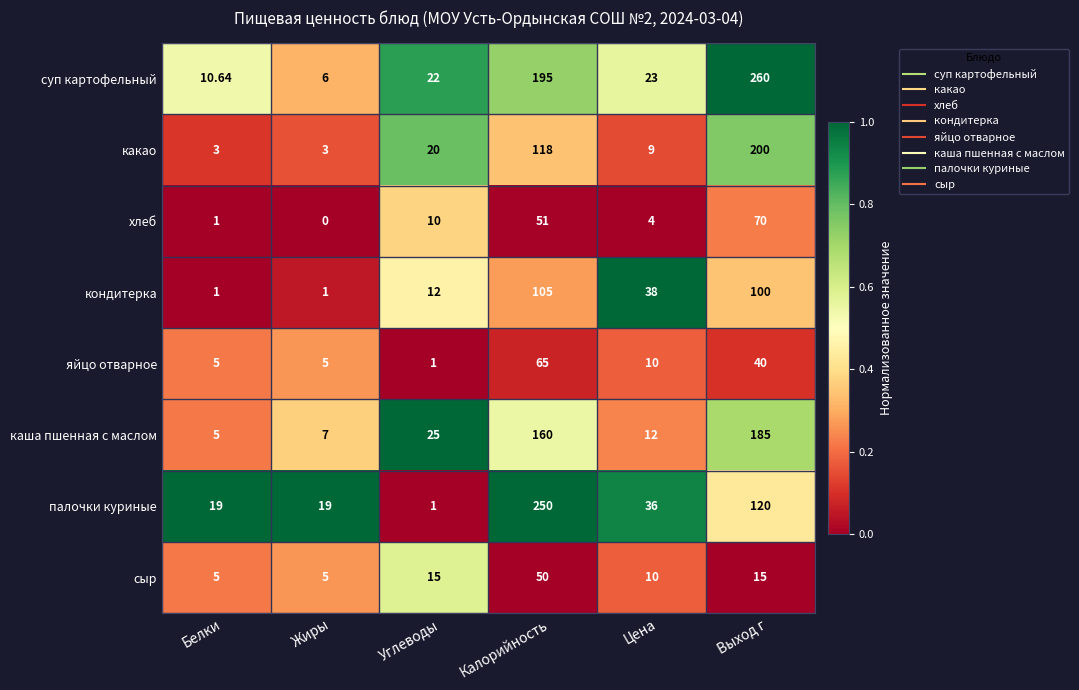

Which series has the largest range (max minus min)?

суп картофельный